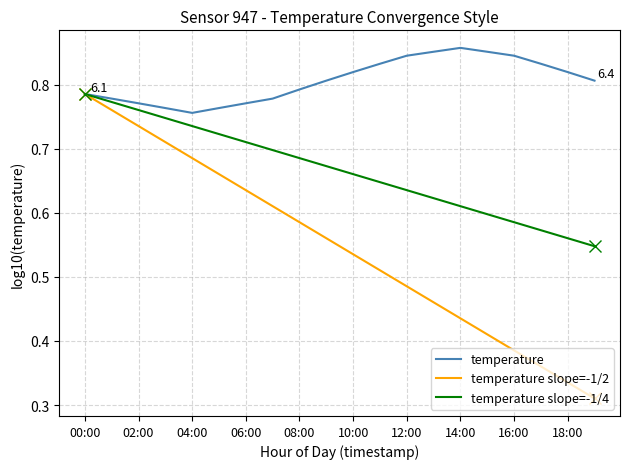

Rank the series by their average value, from highest to lowest.

temperature, temperature slope=-1/4, temperature slope=-1/2